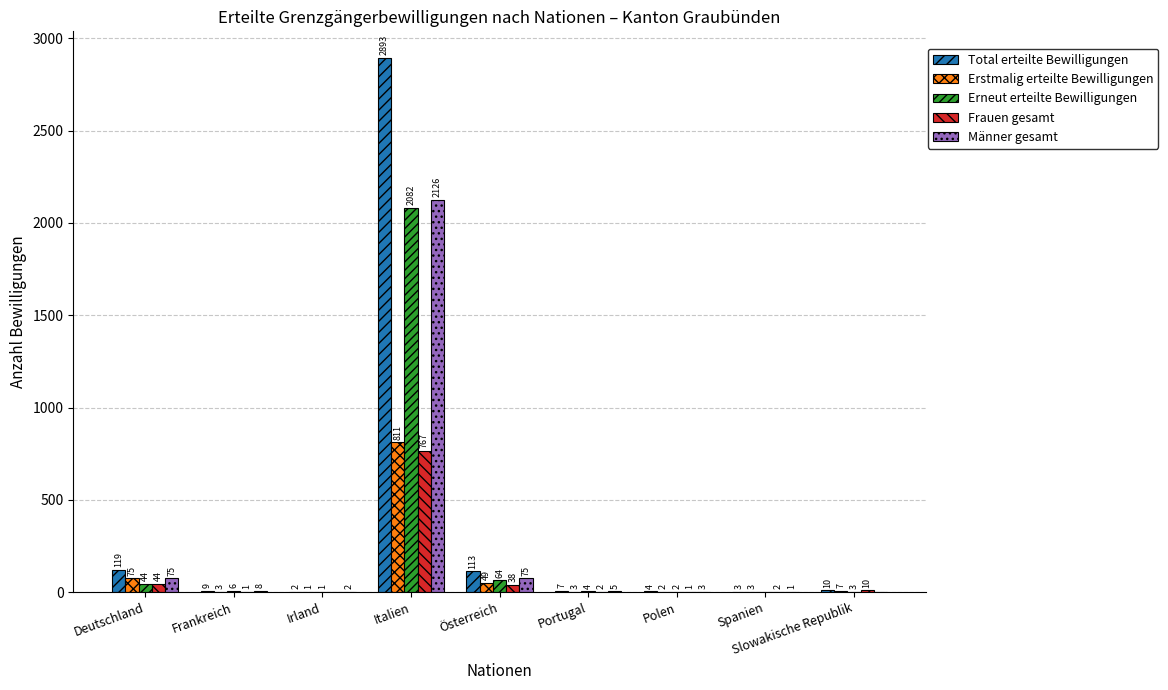

At which label does Männer gesamt first exceed 5?

Deutschland